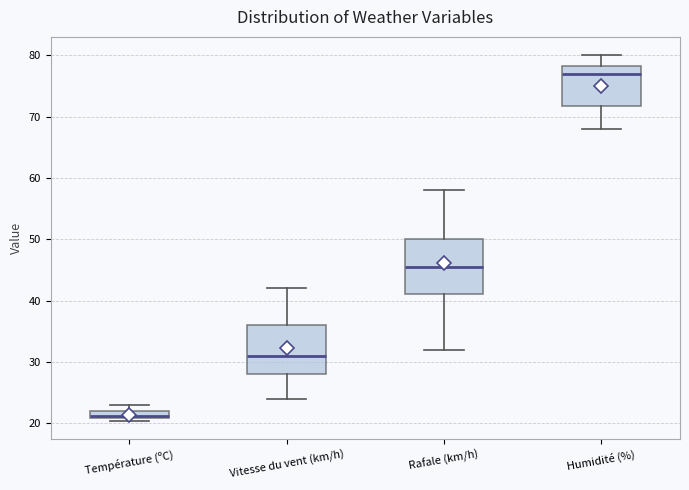

Which box is the tallest, from its lower edge to its upper edge?

Rafale (km/h)